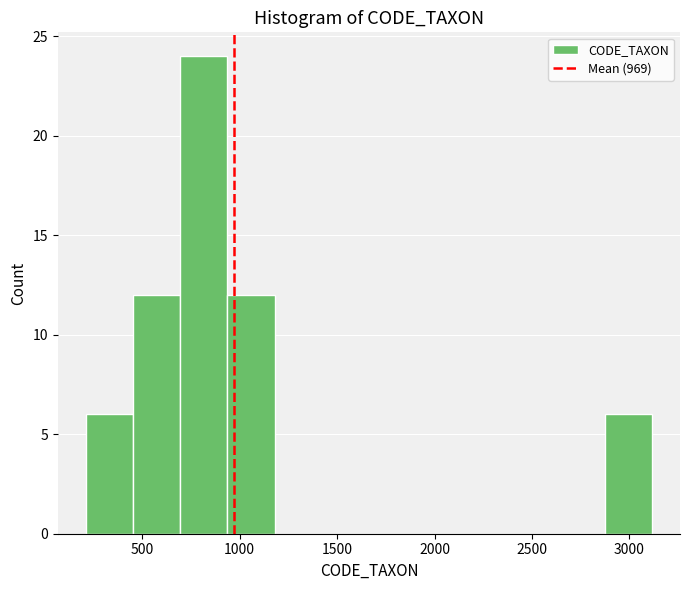

Which range on the x-axis has the tallest bar?

700 to 950